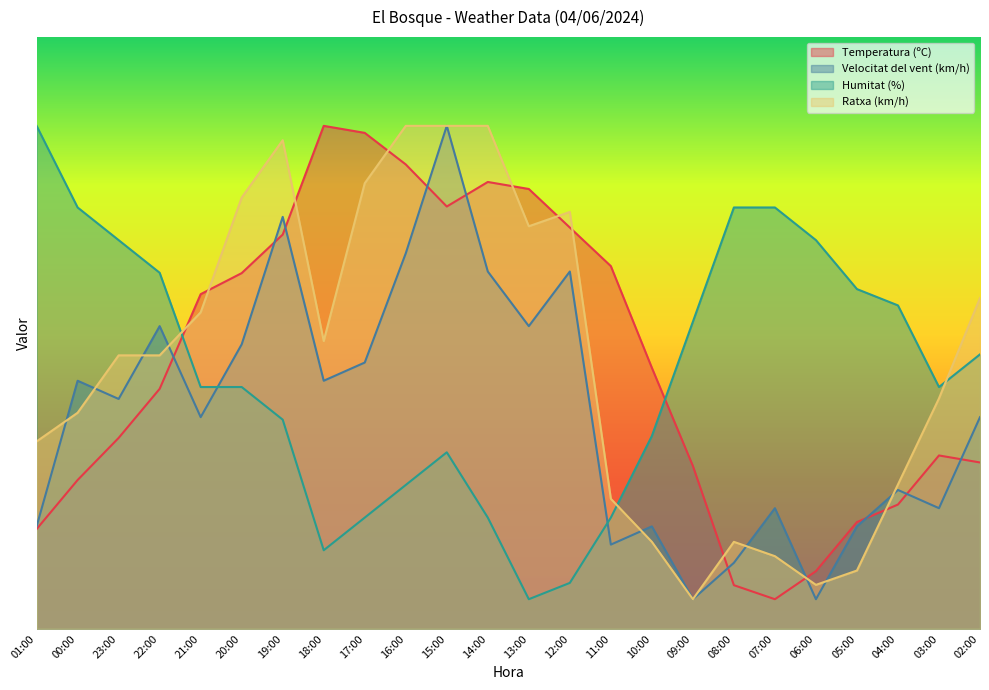

The value of Humitat (%) at 23:00 is 25.8. True or false?

False